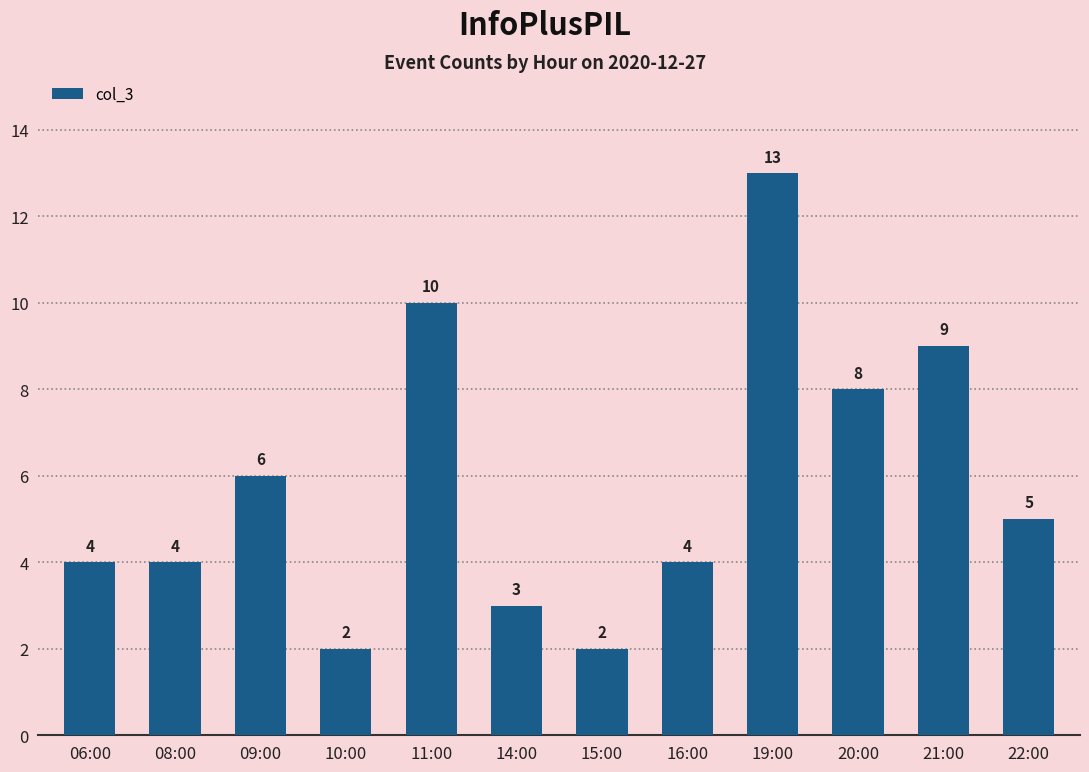

Are the bars grouped side by side (vs. stacked)?

No